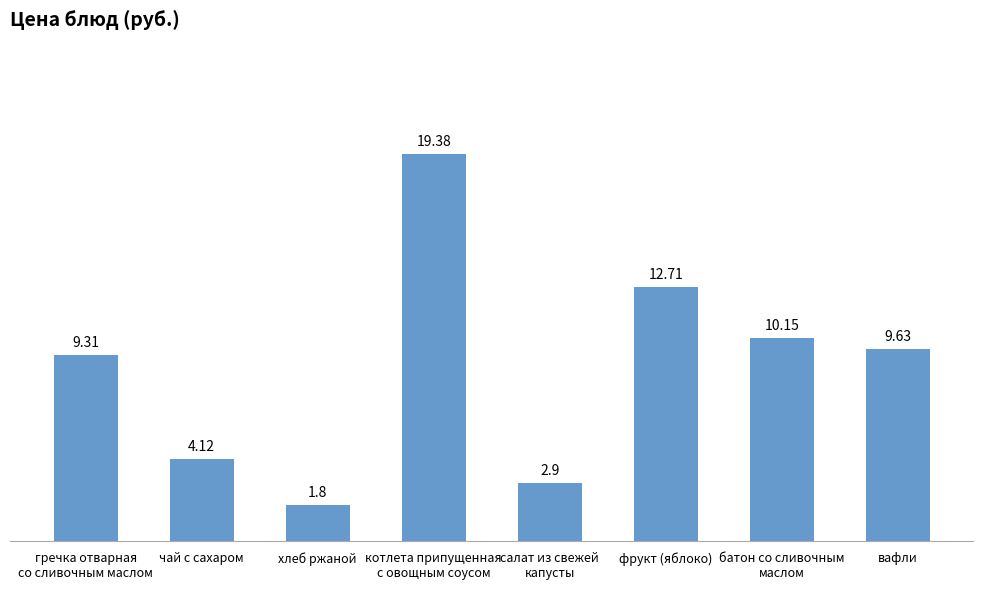

What is the sum of the values at батон со сливочным
маслом and салат из свежей
капусты?

13.1